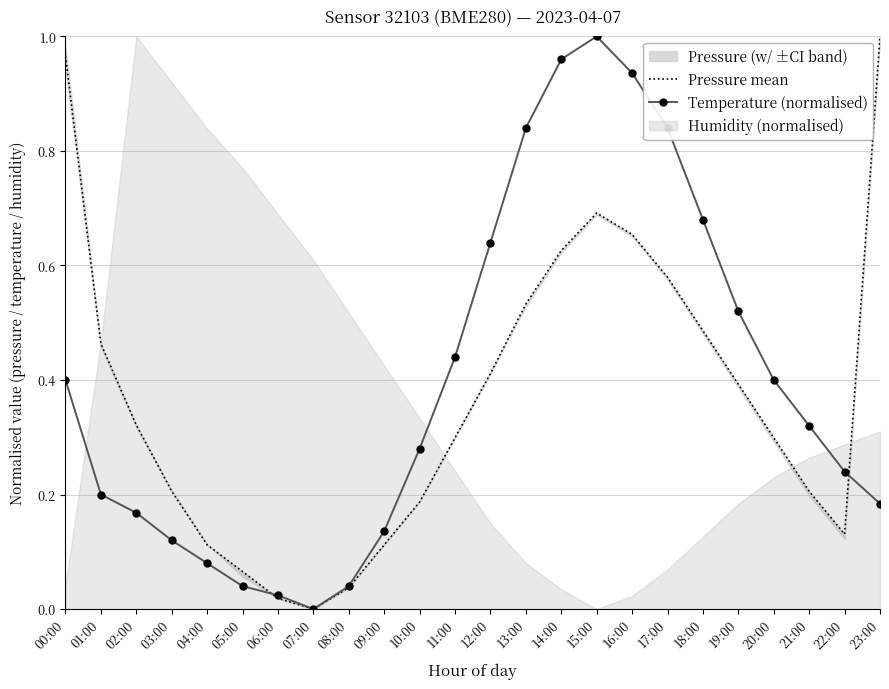

The value of Temperature (normalised) at 16:00 is 0.9. True or false?

True